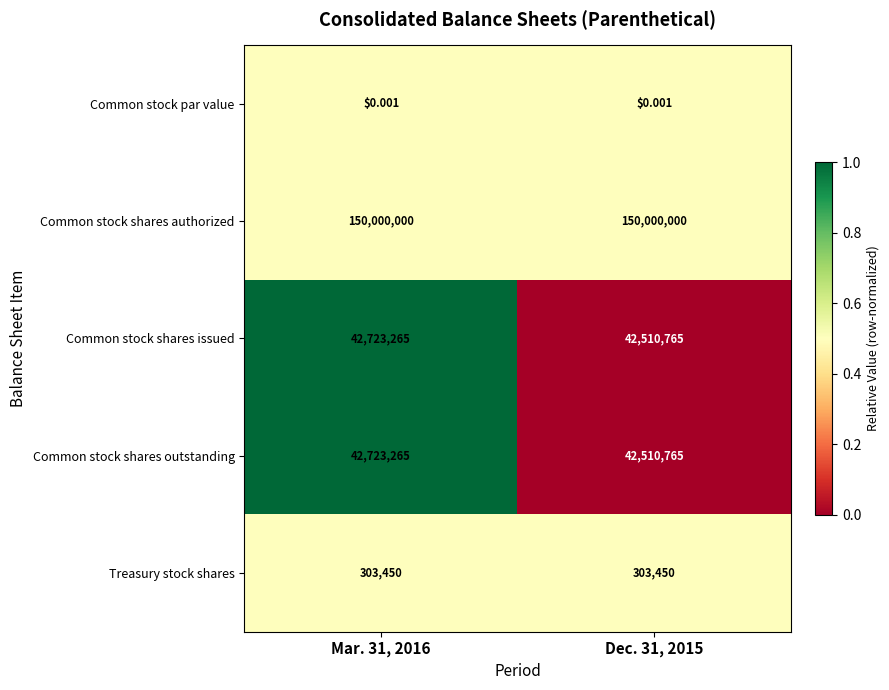

Is the value of Treasury stock shares at Mar. 31, 2016 greater than the value of Common stock shares authorized at Dec. 31, 2015?

No